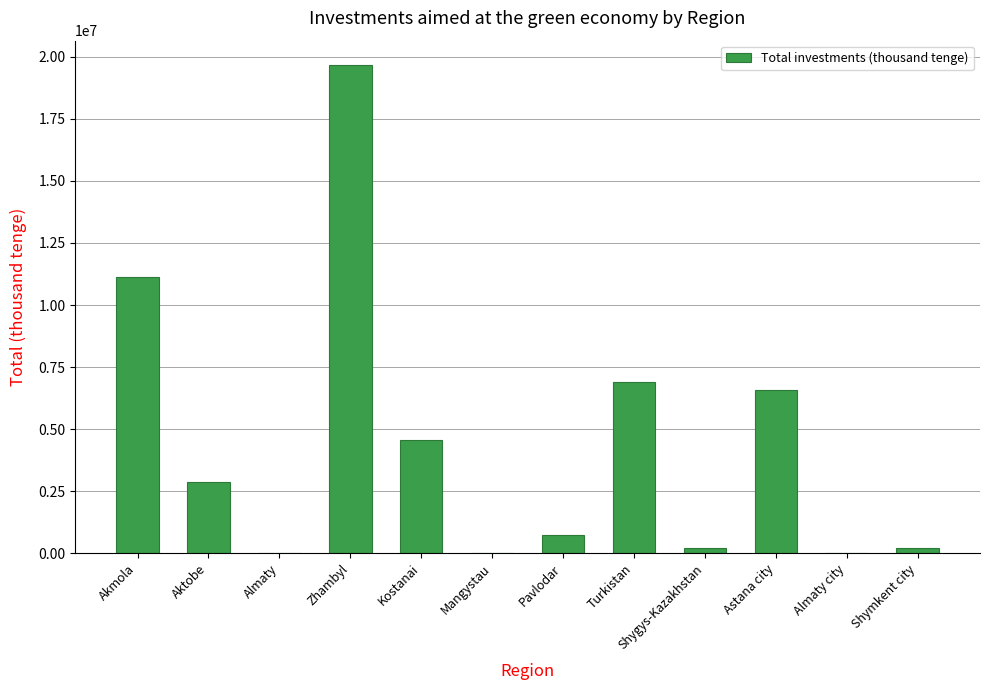

Where does the data first go above 2853983?

Akmola